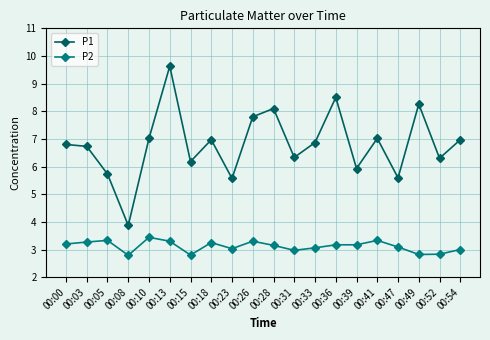

What is the maximum value shown in the chart?

9.6